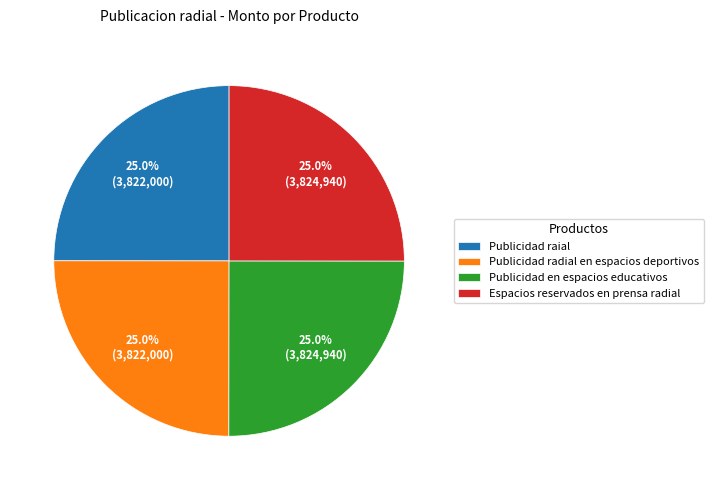

Is Publicidad en espacios educativos the majority of the pie?

No